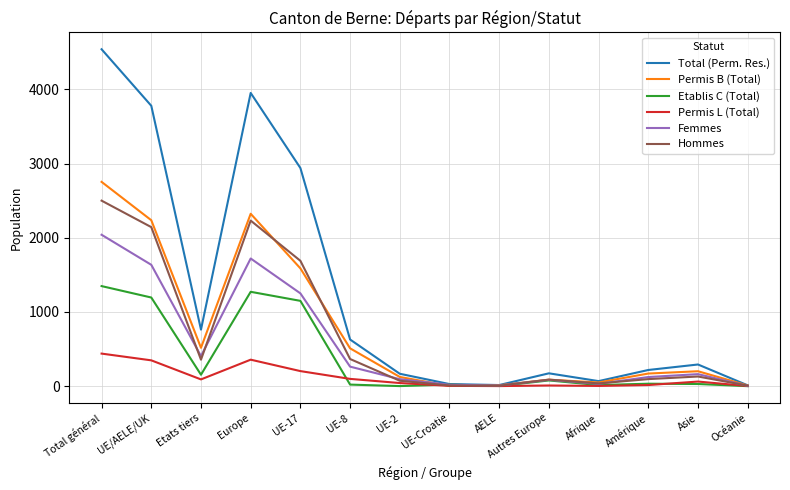

Rank the series at Total général from lowest to highest value.

Permis L (Total), Etablis C (Total), Femmes, Hommes, Permis B (Total), Total (Perm. Res.)